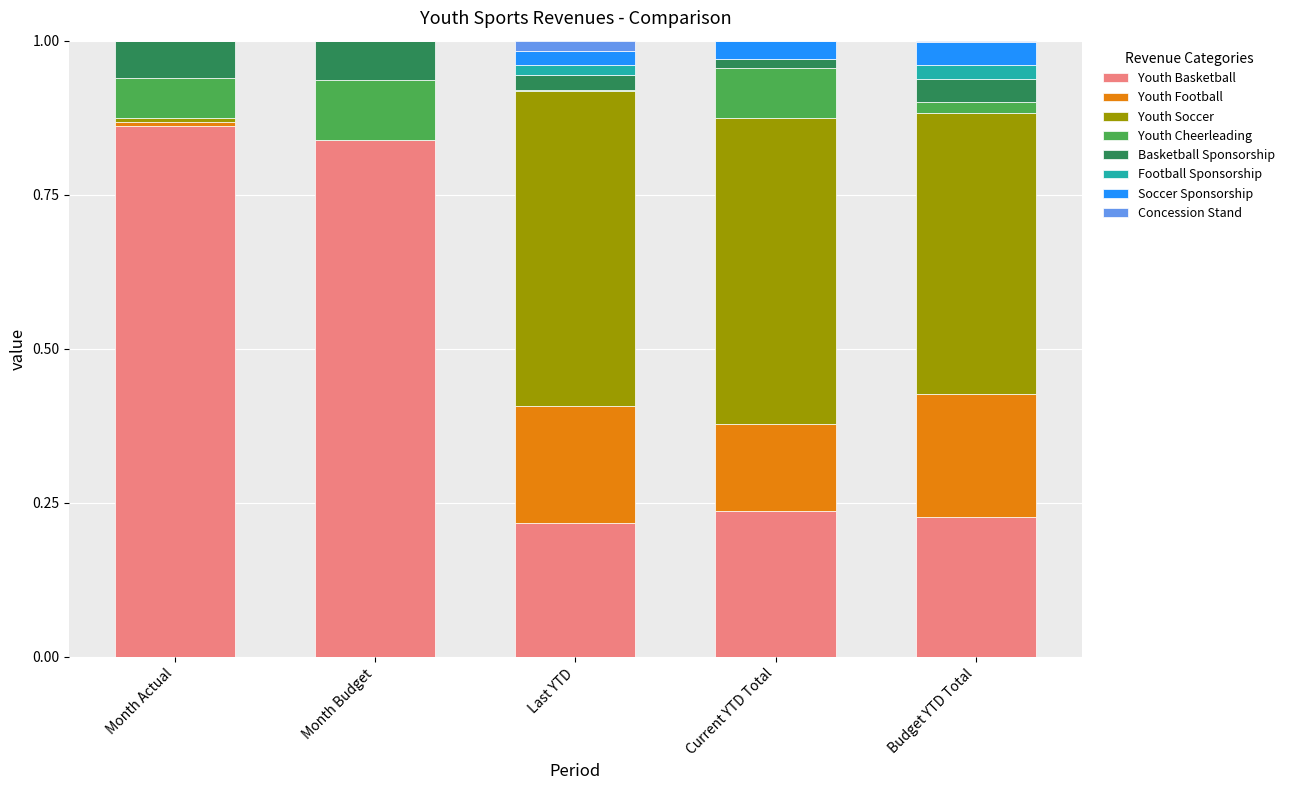

True or false: Youth Basketball has a value of 0.1 at Current YTD Total.

False